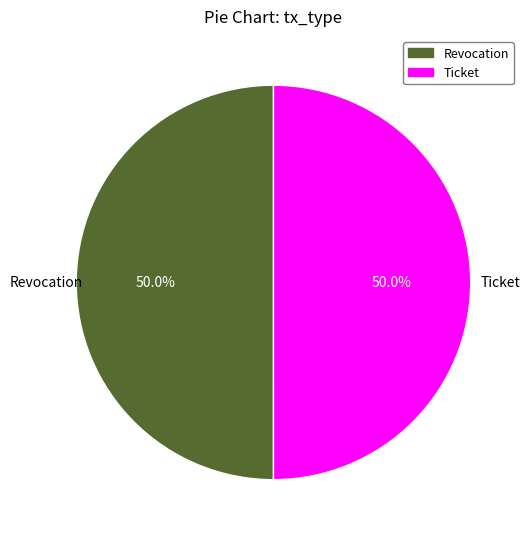

What is the ratio of the value at Ticket to the value at Revocation?

1.0